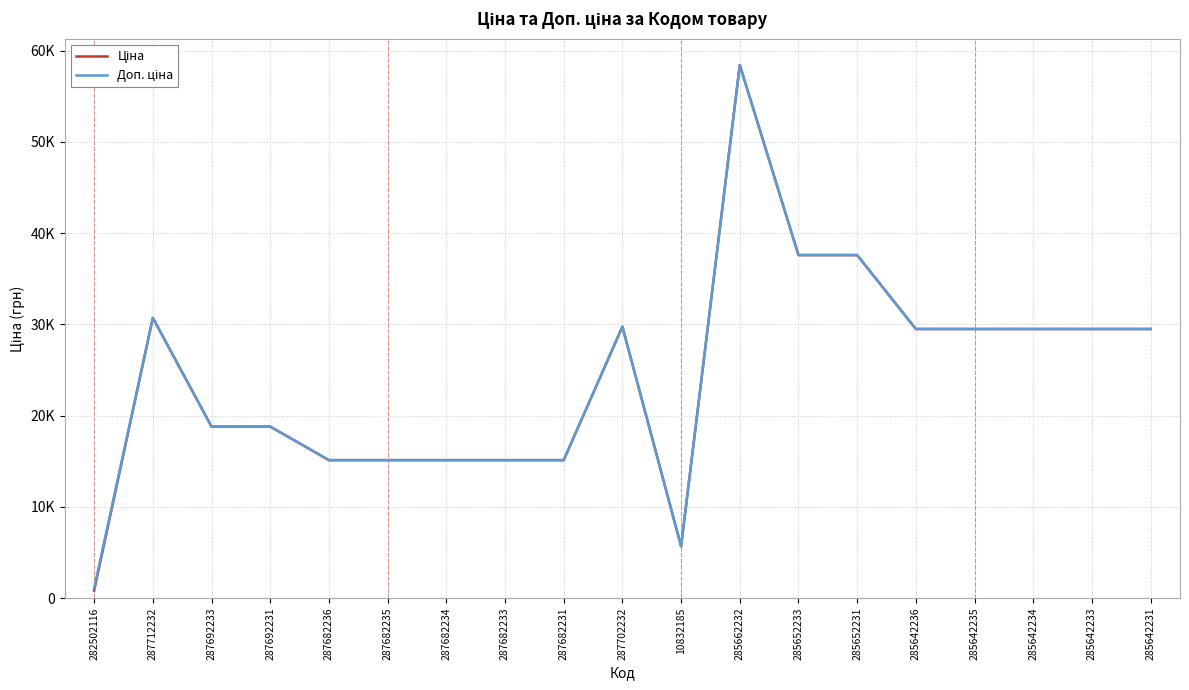

Does the chart have visible grid lines?

Yes